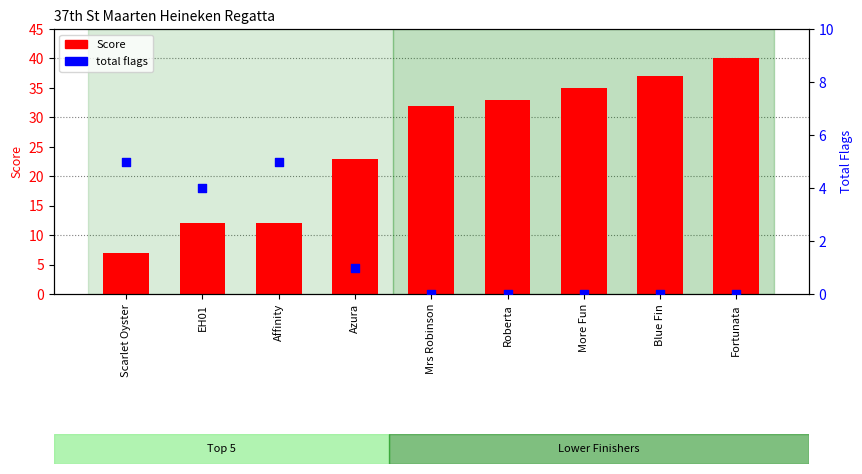

Is the value of Score at Mrs Robinson greater than the value of total flags at Roberta?

Yes